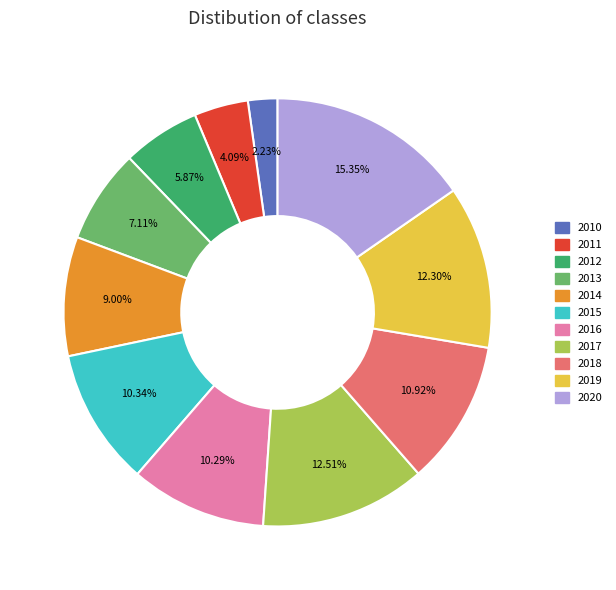

How many segments does this pie chart have?

11